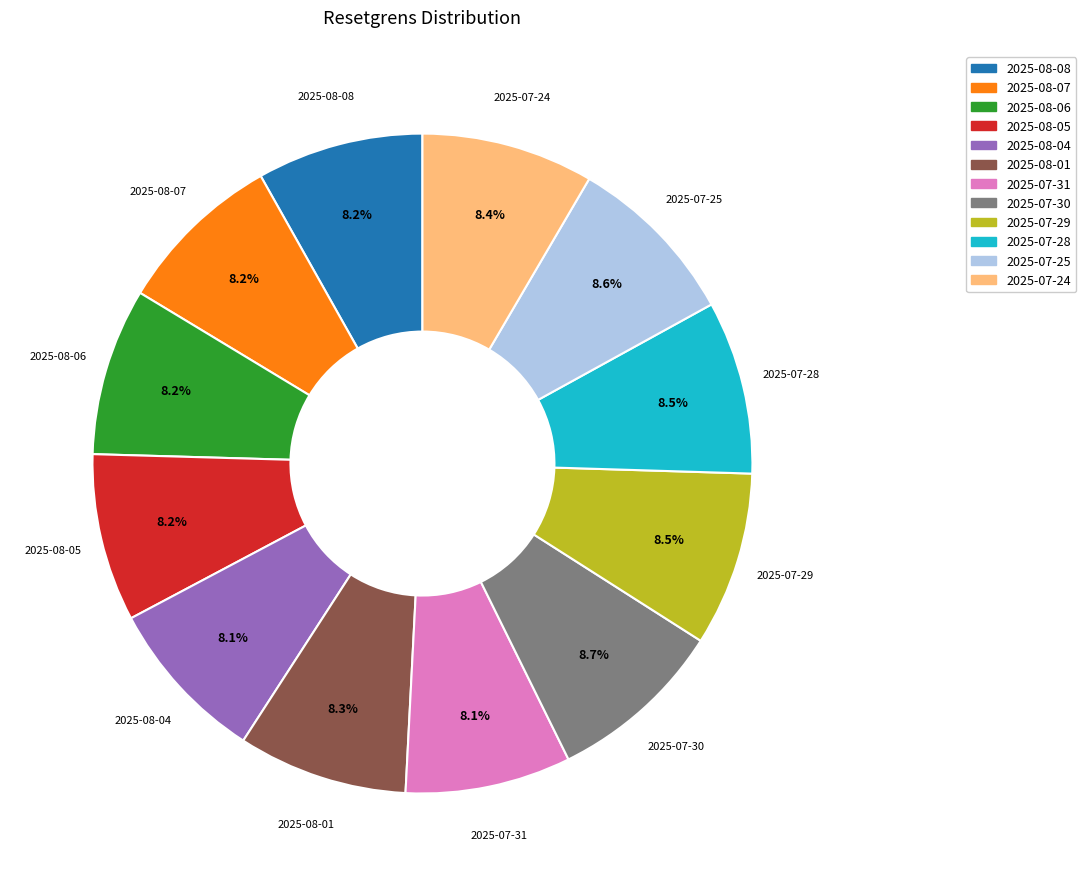

Is there any slice that represents more than half of the pie?

No